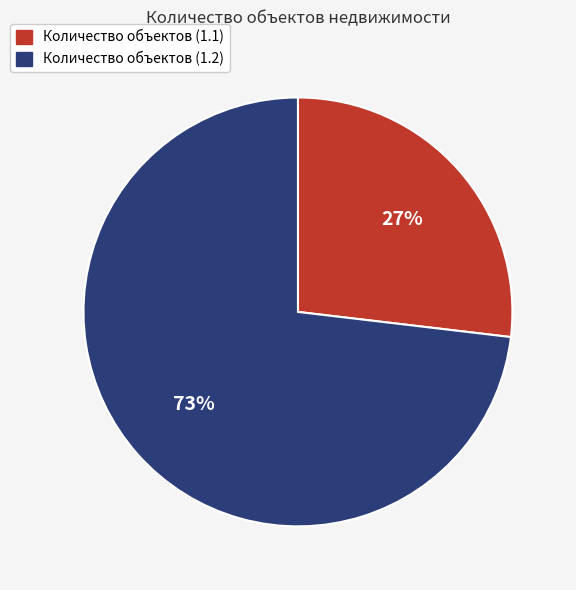

What is the smallest slice in the pie chart?

Количество объектов (1.1)